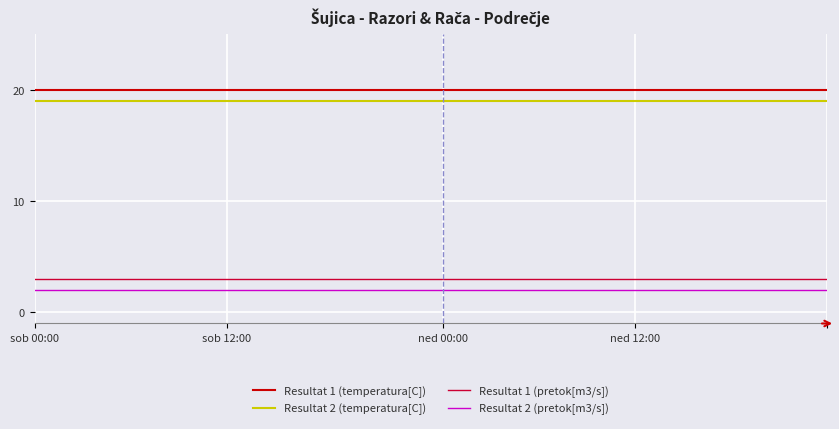

True or false: Resultat 1 (pretok[m3/s]) and Resultat 2 (temperatura[C]) intersect in this chart.

False